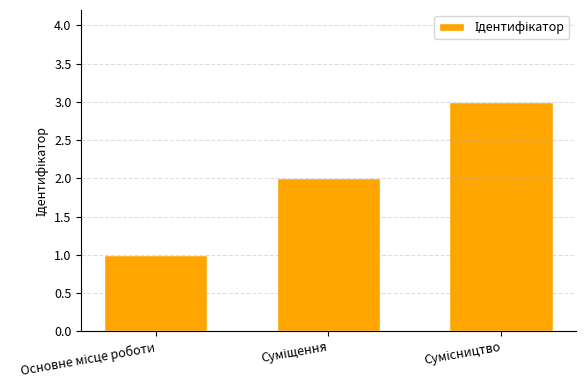

What is the maximum value shown in the chart?

3